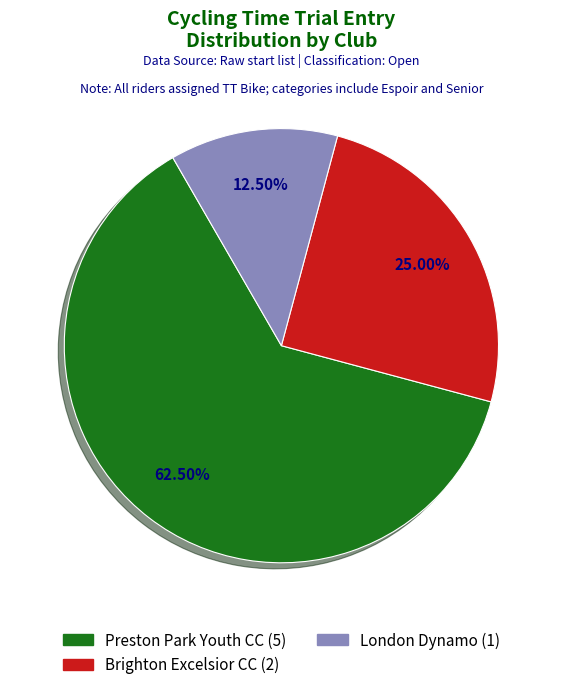

Is there a majority slice in this chart?

Yes